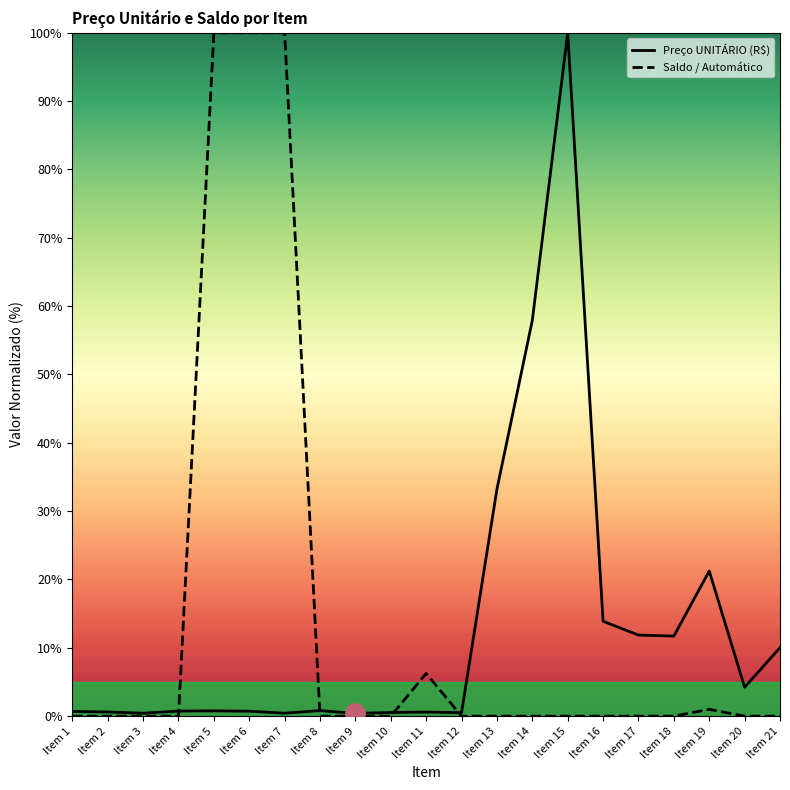

After their last crossing, which series has the higher values: Preço UNITÁRIO (R$) or Saldo / Automático?

Preço UNITÁRIO (R$)